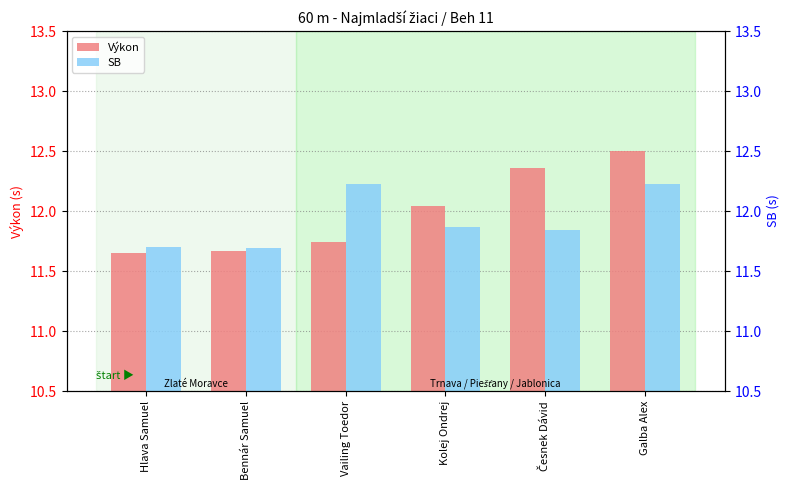

What is the label of the 6th bar from the right?

Hlava Samuel